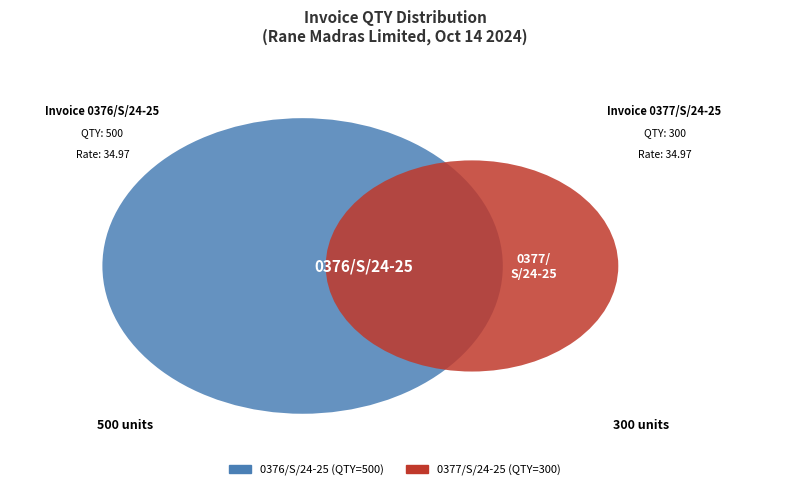

True or false: 0376/S/24-25 accounts for 48% of the total.

False